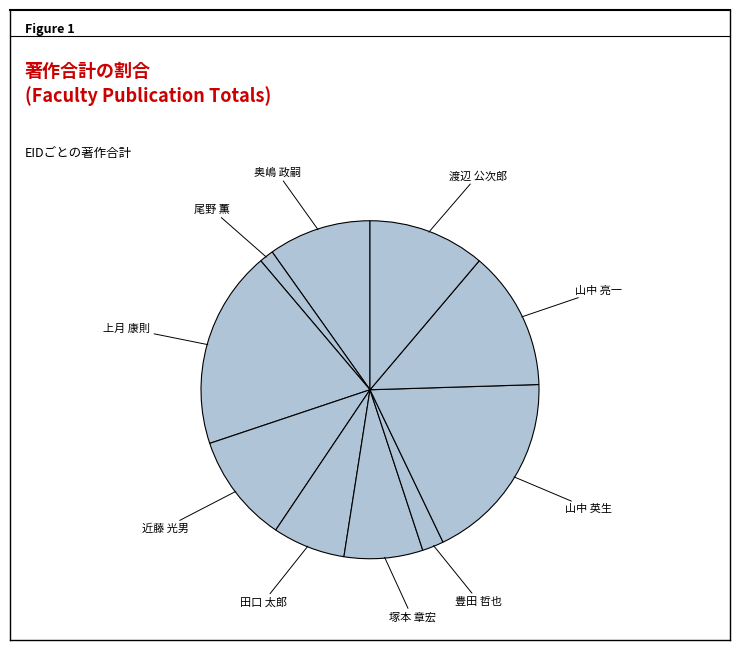

Which slice is the smallest?

尾野 薫